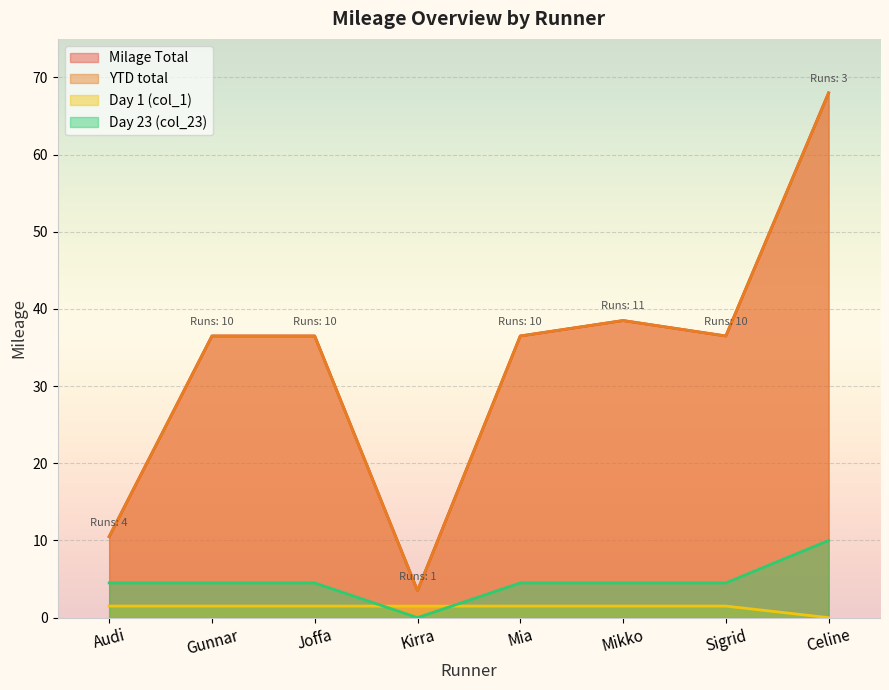

What is the sum of the Day 1 (col_1) values at Sigrid and Celine?

1.5